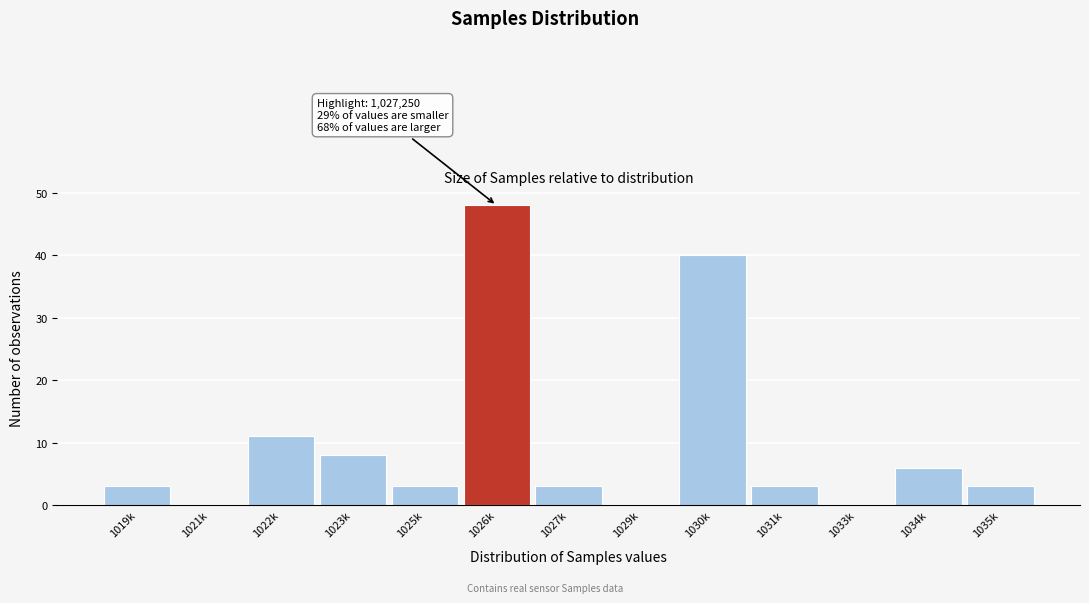

Reading left to right, transcribe all the data shown in this chart.

1019k=3	1021k=0	1022k=11	1023k=8	1025k=3	1026k=48	1027k=3	1029k=0	1030k=40	1031k=3	1033k=0	1034k=6	1035k=3